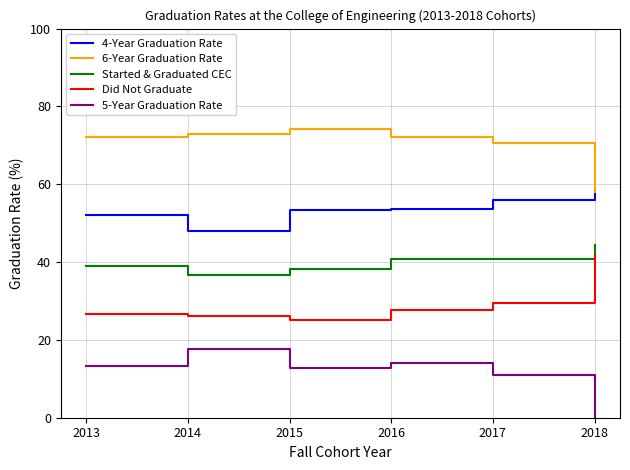

What is the greatest value displayed?

74.1